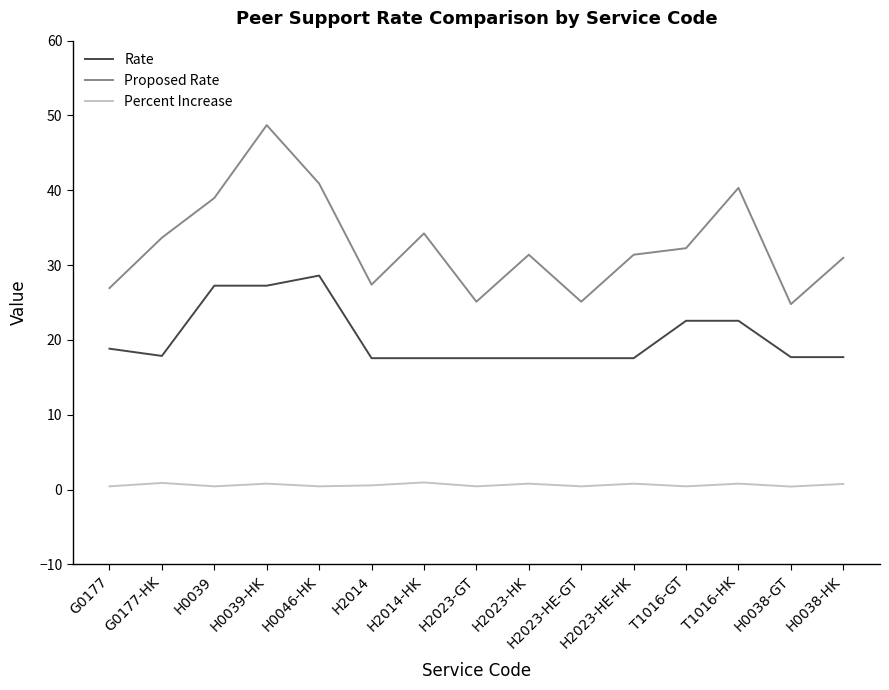

Between H2023-HK and H2023-HE-GT, which series saw the biggest shift?

Proposed Rate